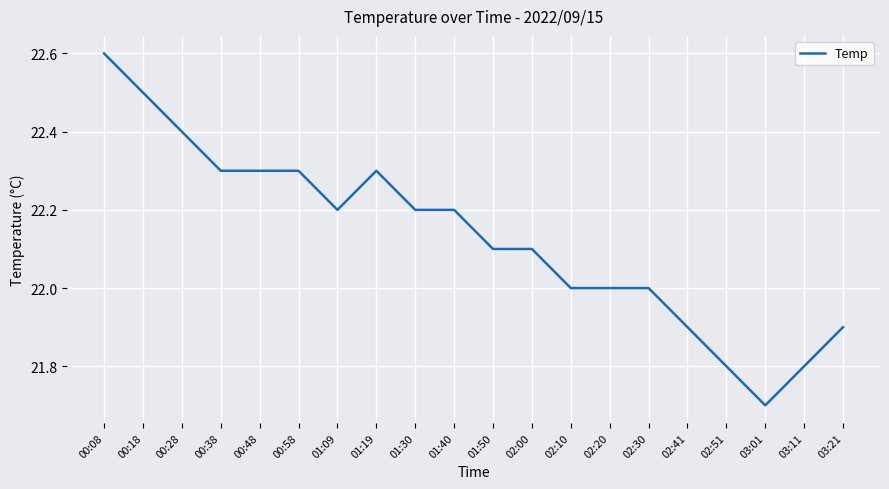

Which category has the highest value across all series?

00:08